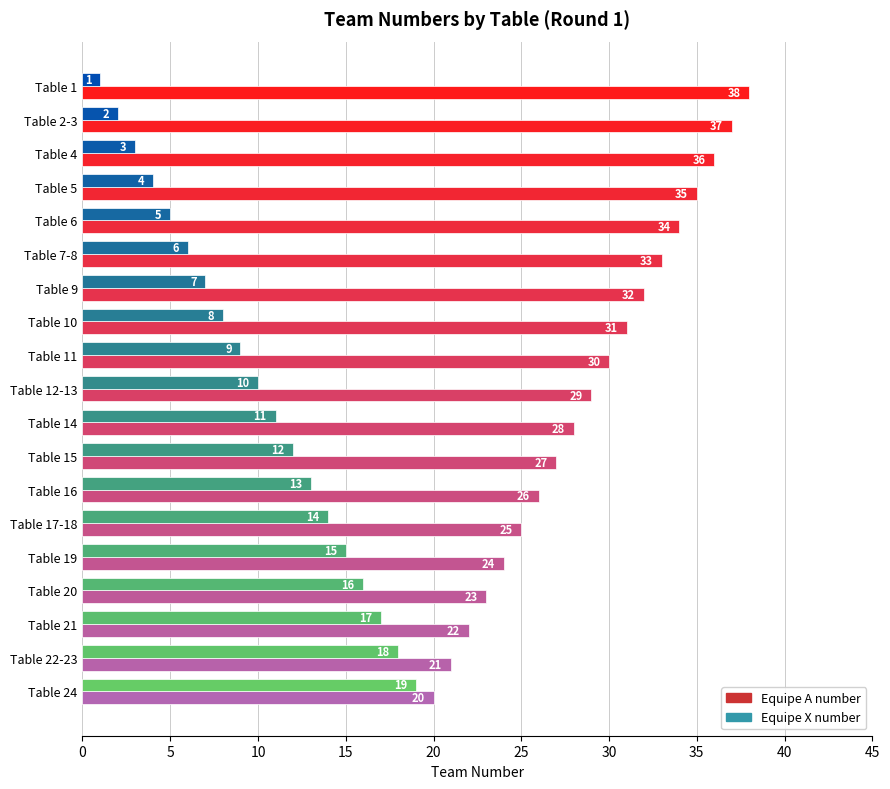

What is the difference between the highest and lowest values at Table 16?

13